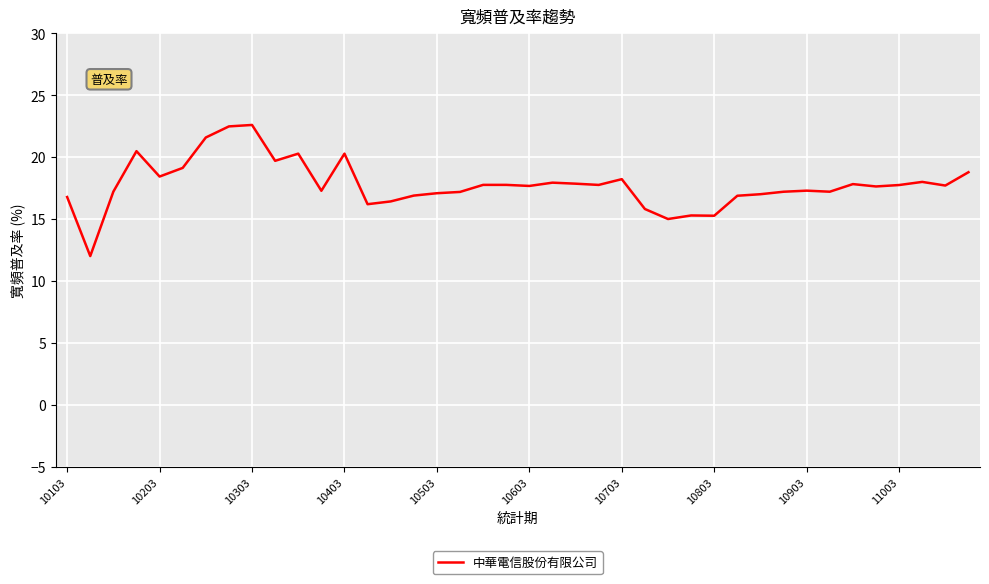

What is the greatest value displayed?

22.6